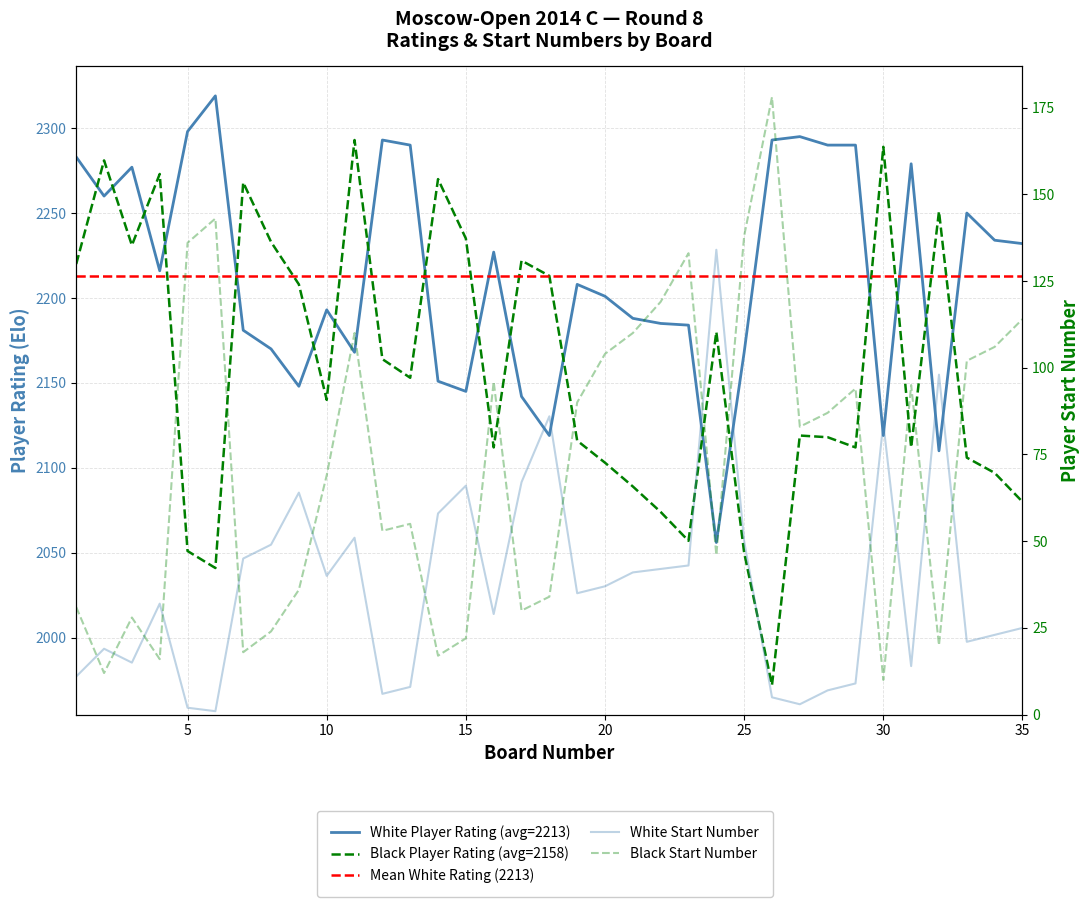

At how many categories does at least one series exceed 850?

35